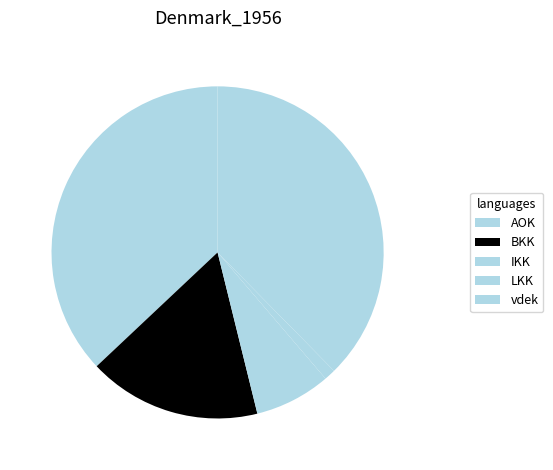

How many segments does this pie chart have?

5